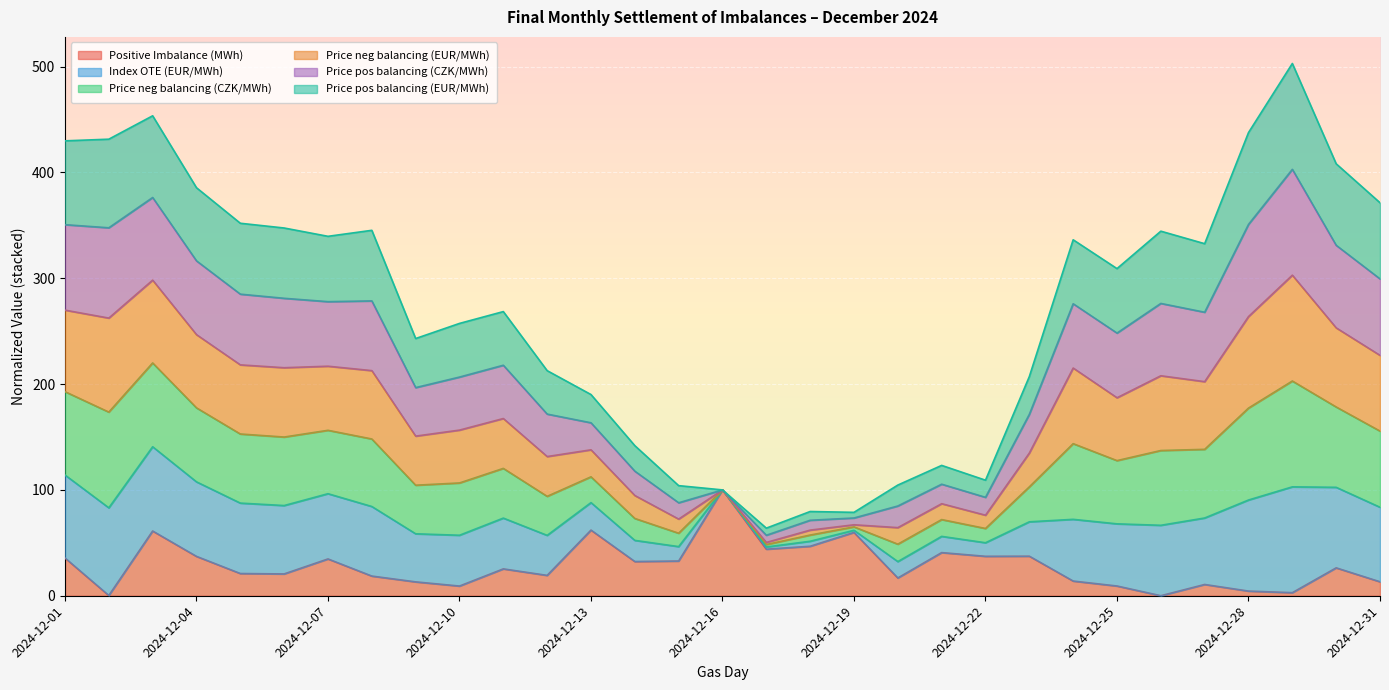

What is the difference between the highest and lowest values at 2024-12-11?

243.1